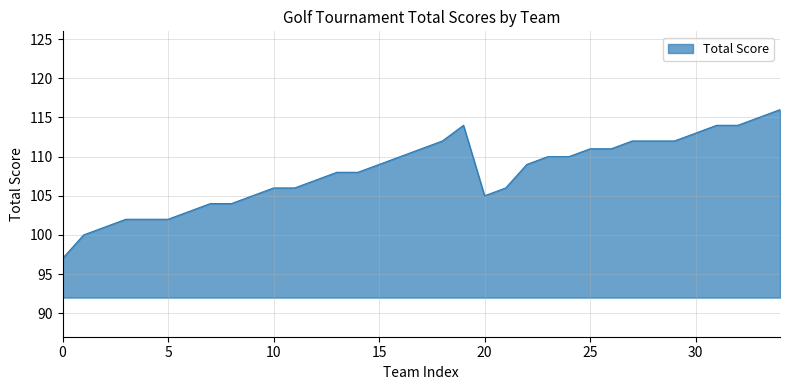

What is the difference between the maximum and minimum values?

19